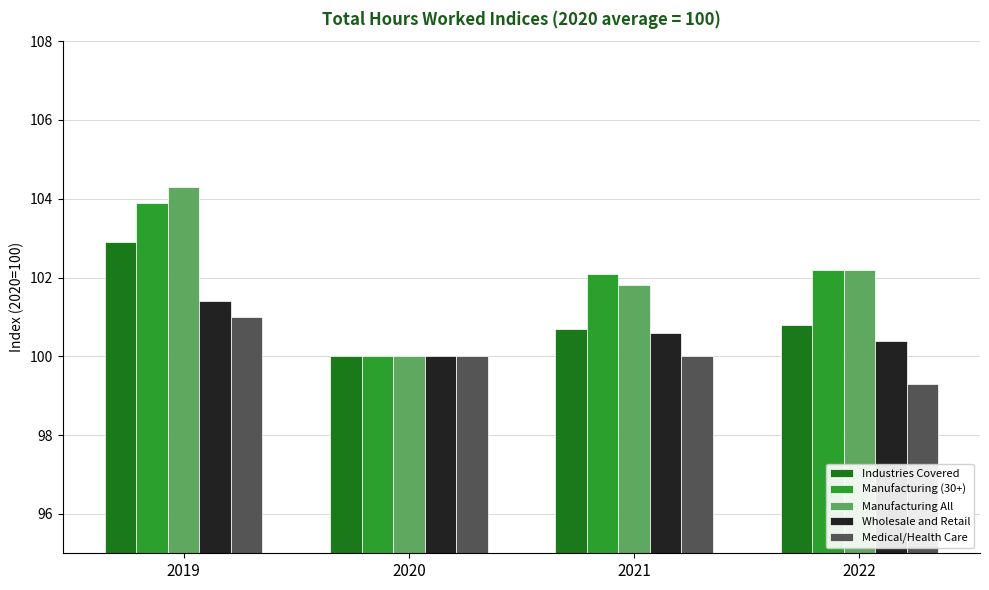

Which category has the highest value in the Industries Covered series?

2019